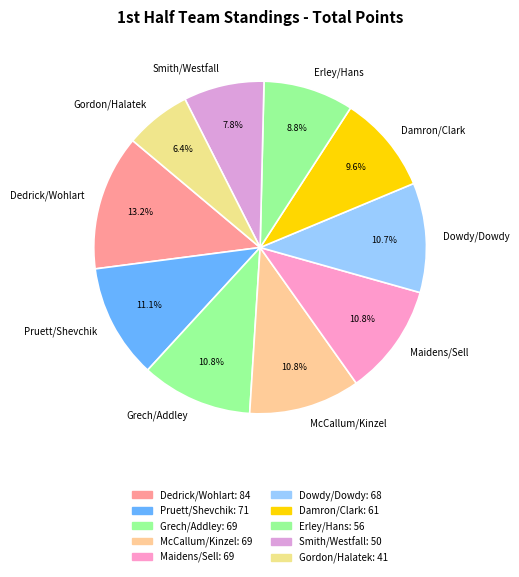

Is Dedrick/Wohlart the majority of the pie?

No